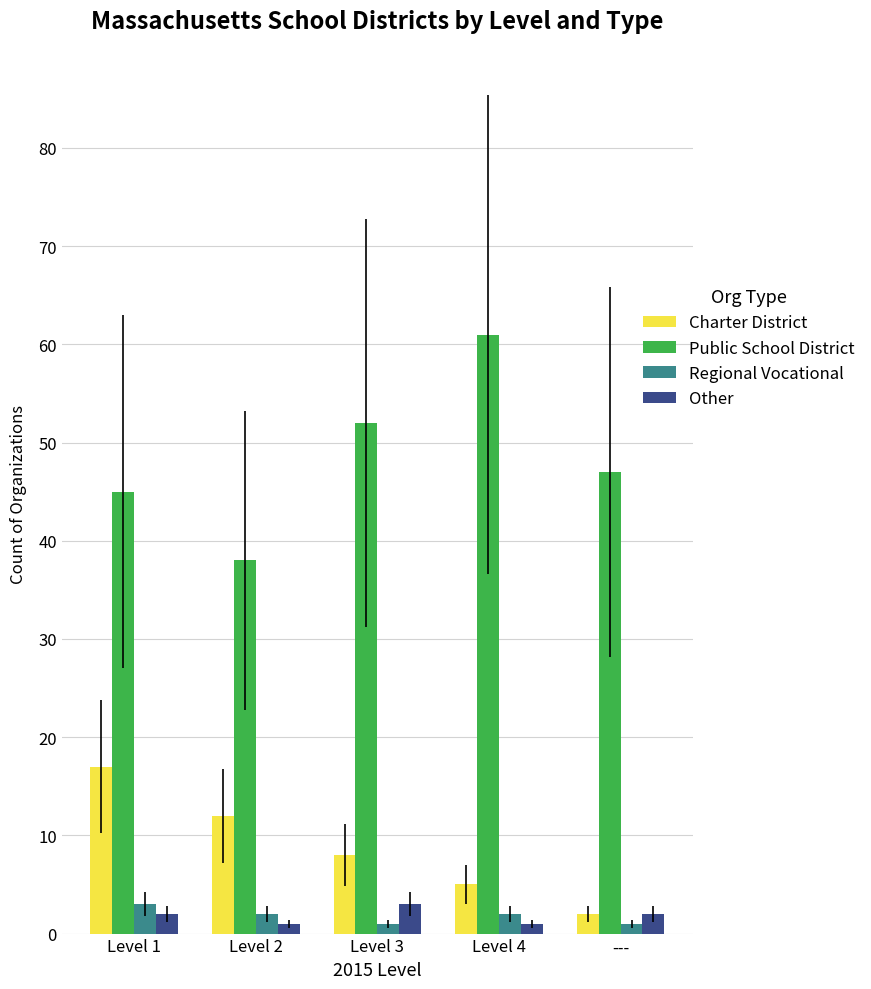

True or false: Charter District has a value of 2 at Level 4.

False